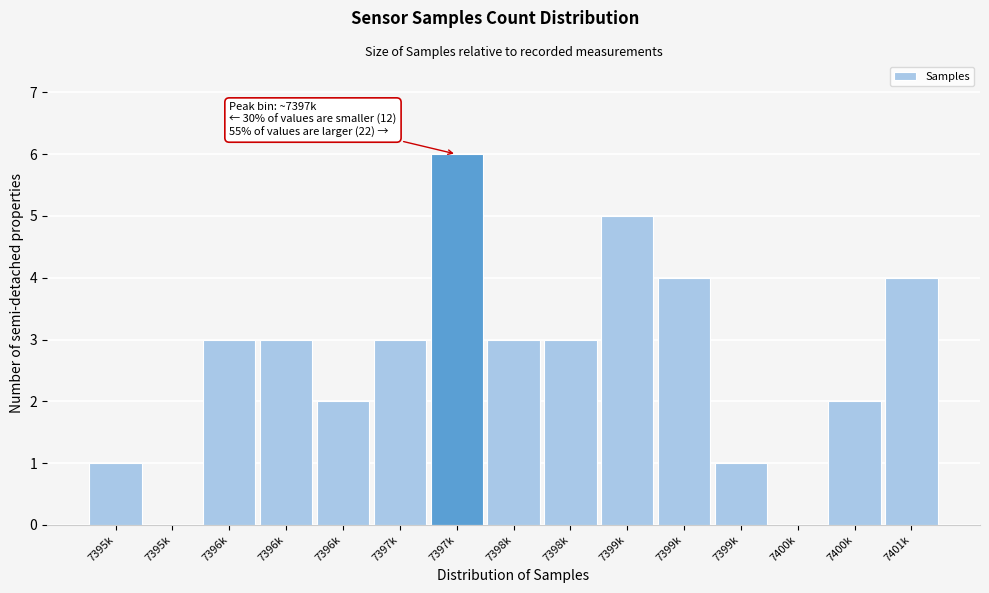

How many data points does each series have?

15